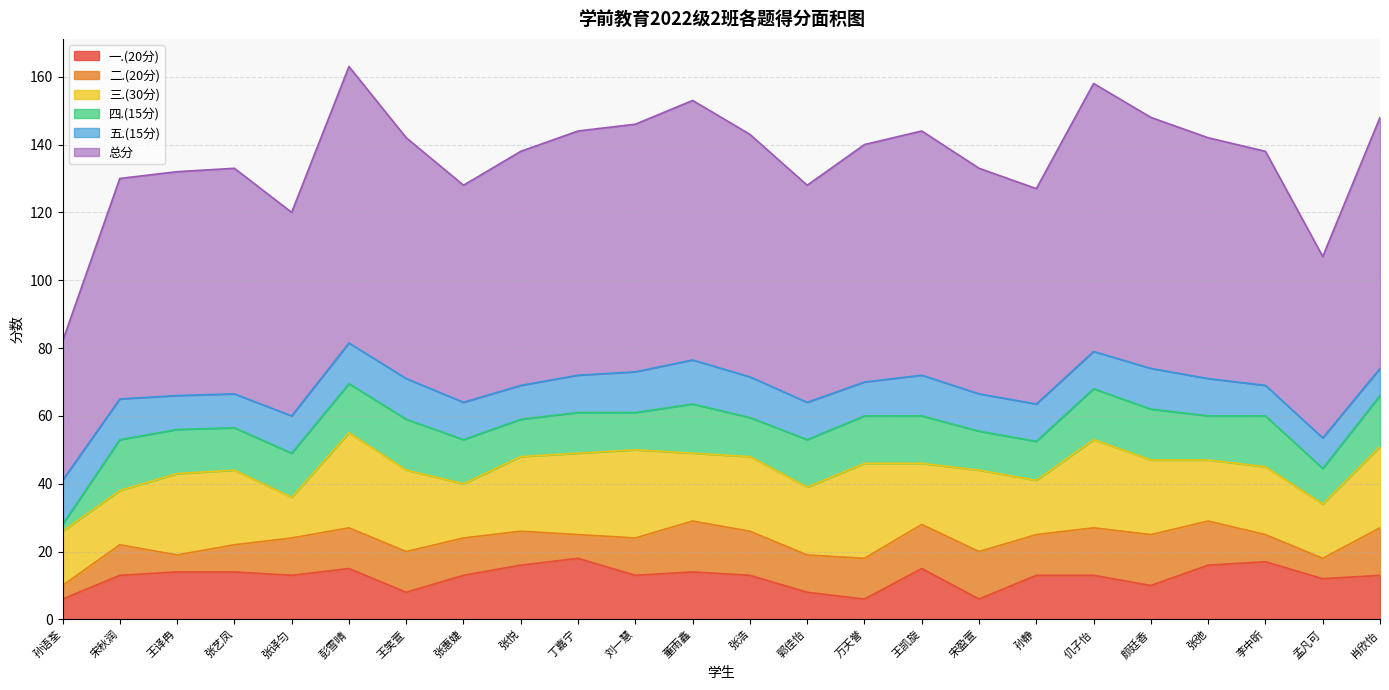

How many data points in 四.(15分) are less than 13?

9